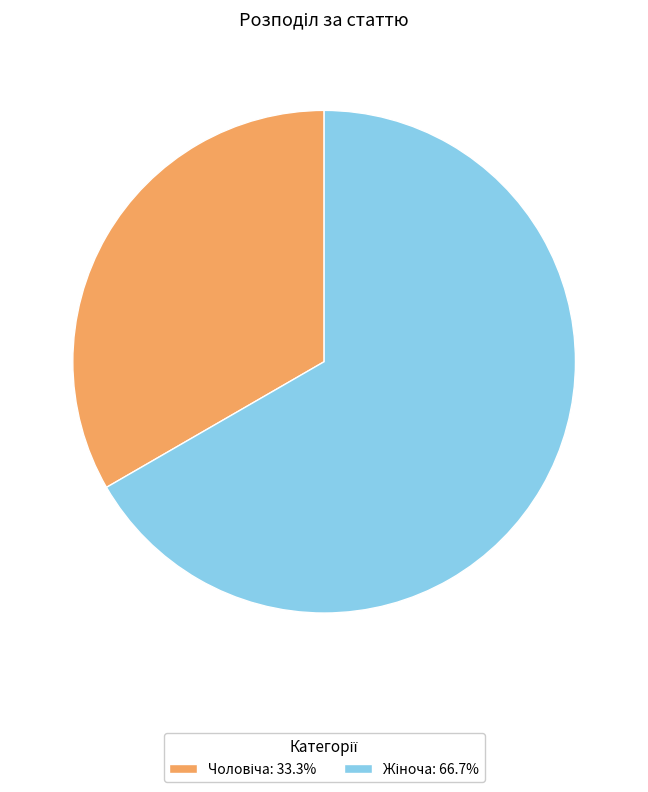

Count the number of slices in the pie.

2